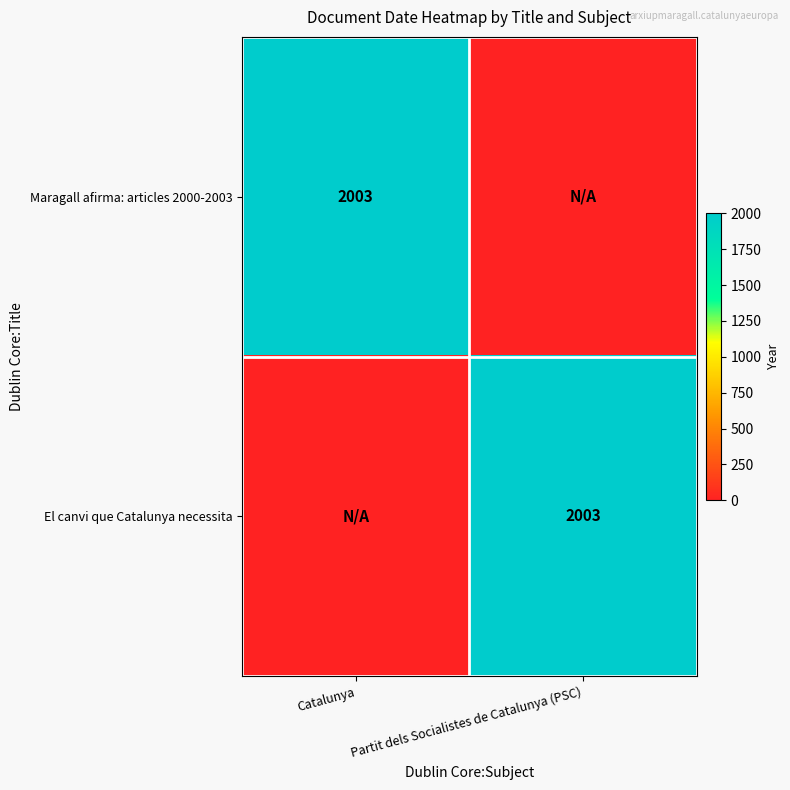

The Maragall afirma: articles 2000-2003 series shows 2003 at Catalunya. True or false?

True